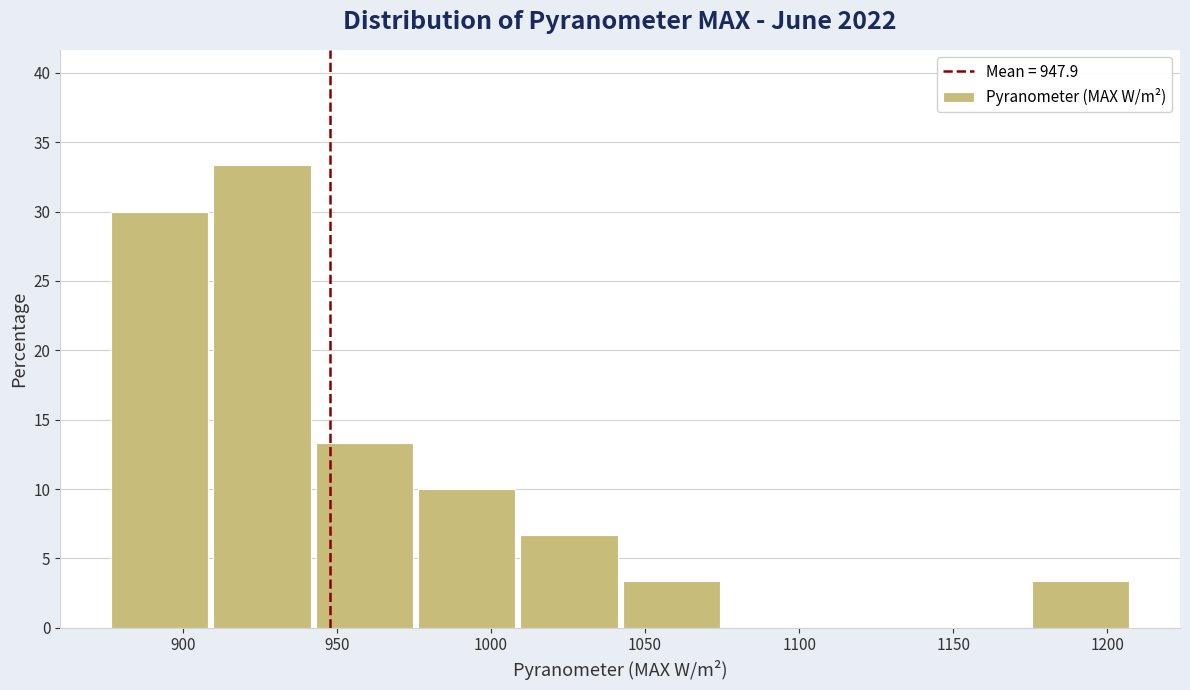

What is the height of the bar covering 1175 to 1210 on the x-axis? Neither the bar edges nor the heights are printed on the chart, so give them approximately, as read against the axes.

3.5